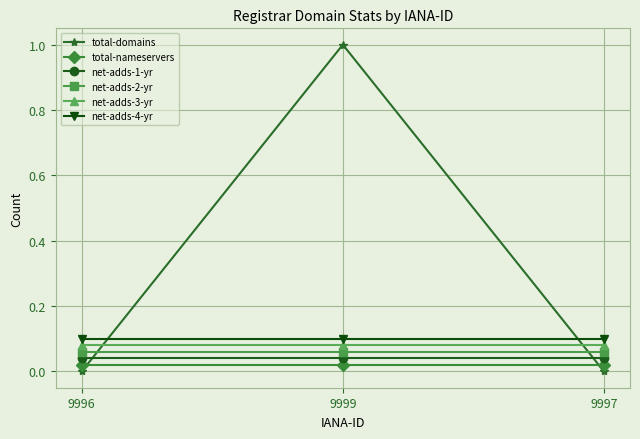

At which category is the sum across all series the highest?

9999